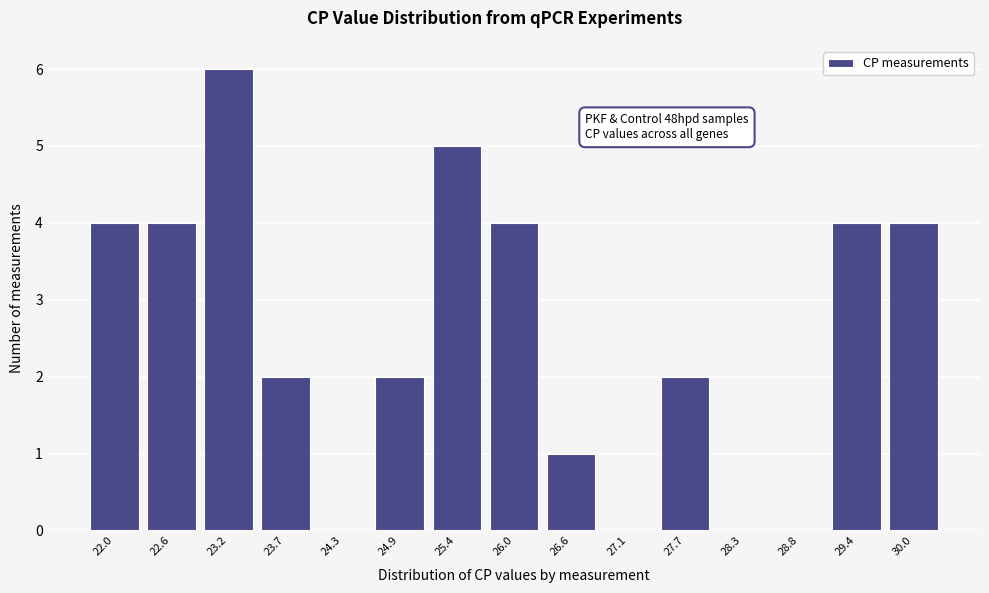

Reading left to right, list all the values displayed in this chart.

22.0=4	22.6=4	23.2=6	23.7=2	24.3=0	24.9=2	25.4=5	26.0=4	26.6=1	27.1=0	27.7=2	28.3=0	28.8=0	29.4=4	30.0=4